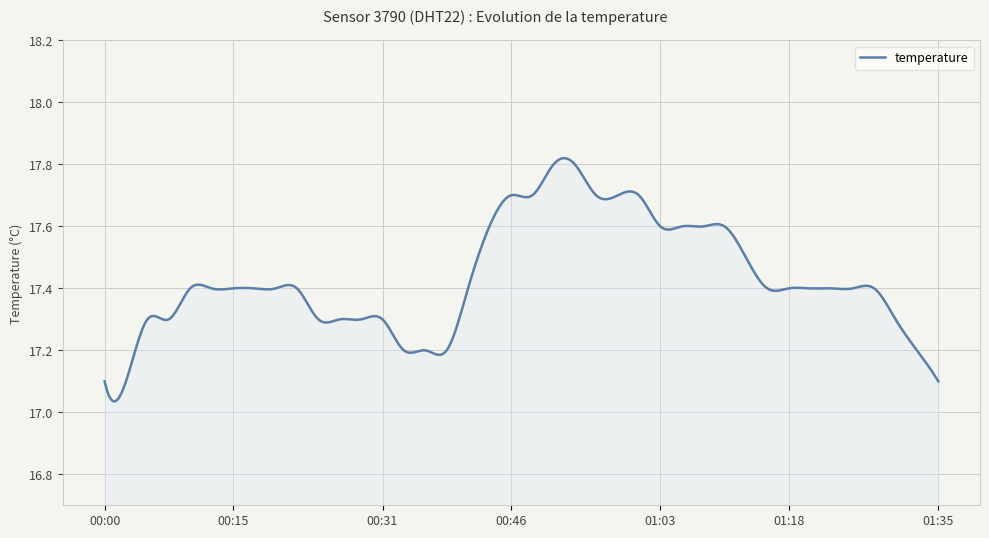

What is the difference between the maximum and minimum values?

0.8